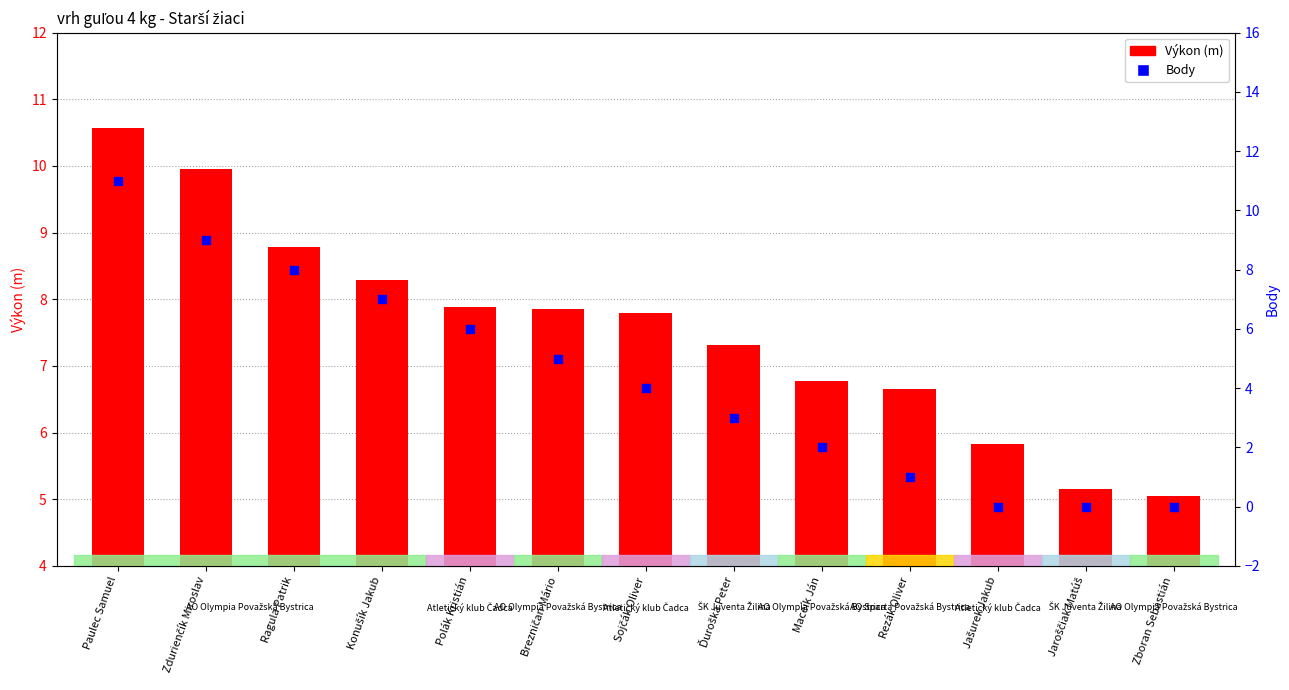

What are all the series names shown in the legend?

Výkon (m), Body